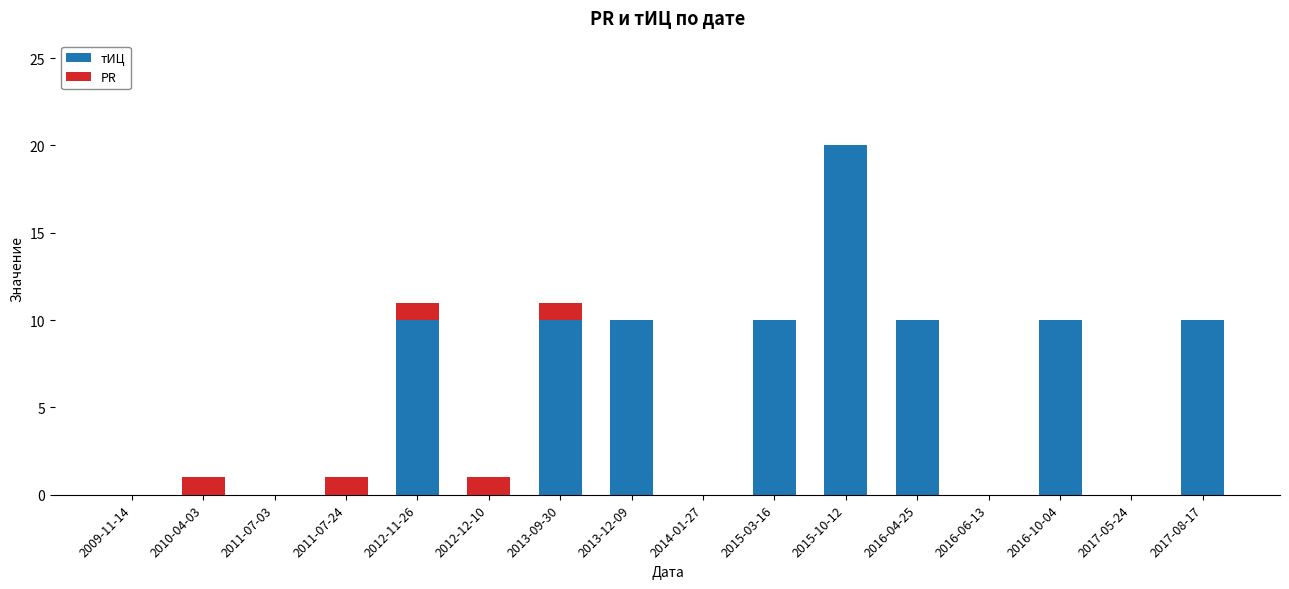

What is the total value across all series at 2016-04-25?

10